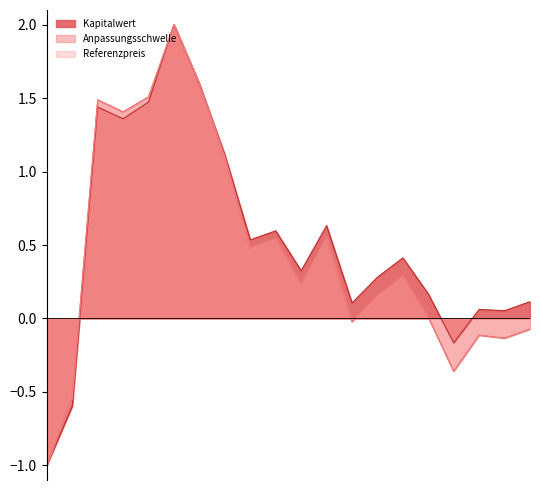

True or false: Anpassungsschwelle has a value of 0.1 at 2024-07-05.

False